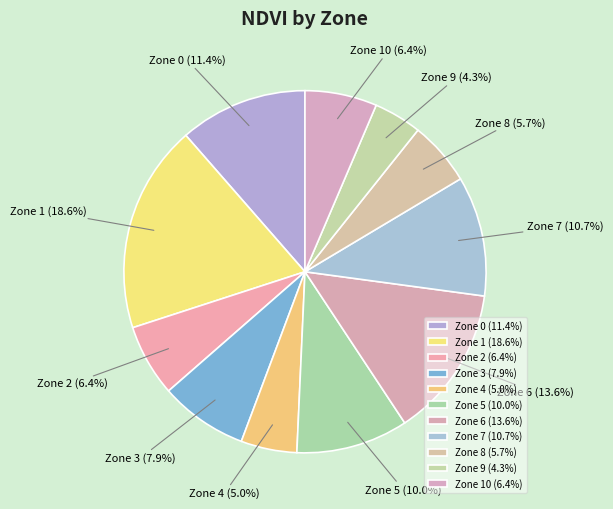

Approximately how many times larger is the value at Zone 9 compared to Zone 3?

0.5